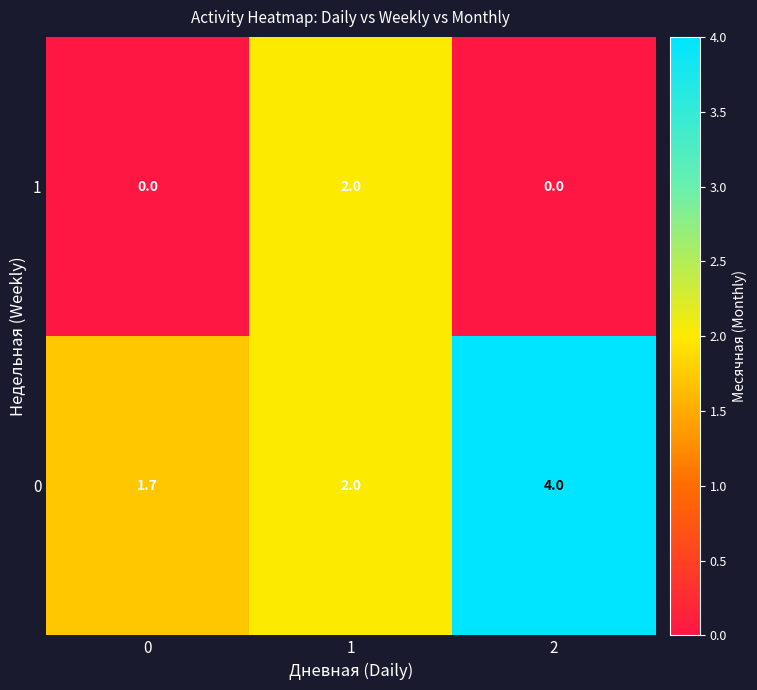

The value of 1 at 1 is 1.4. True or false?

False